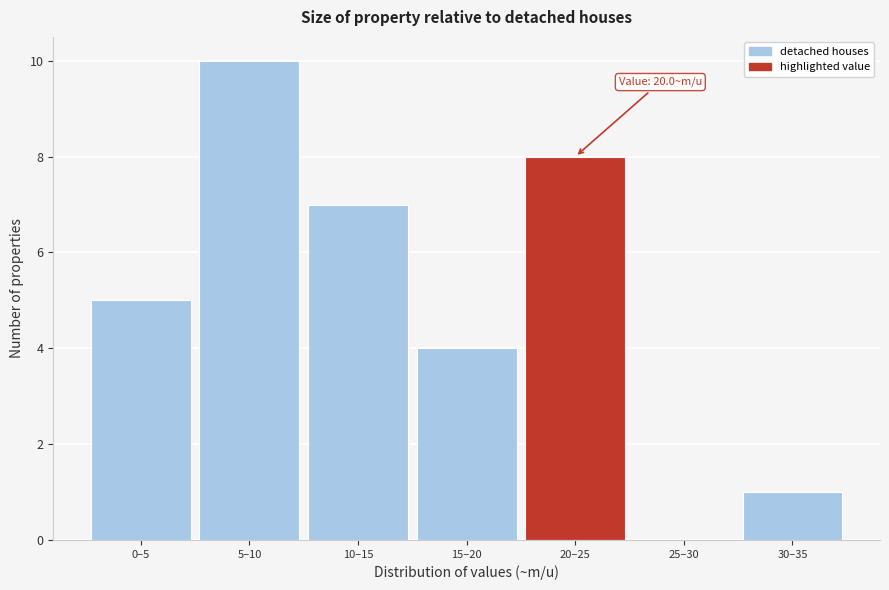

Reading left to right, extract all data points from this chart.

0–5=5	5–10=10	10–15=7	15–20=4	20–25=8	25–30=0	30–35=1